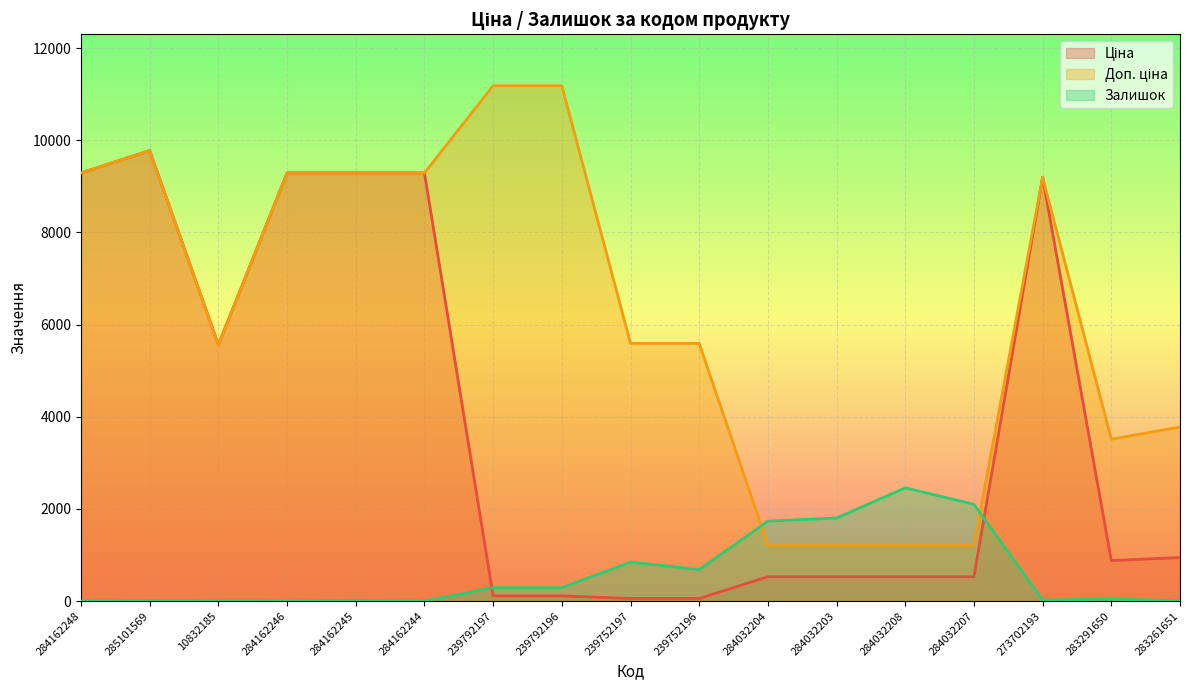

Which series has the largest range (max minus min)?

Доп. ціна